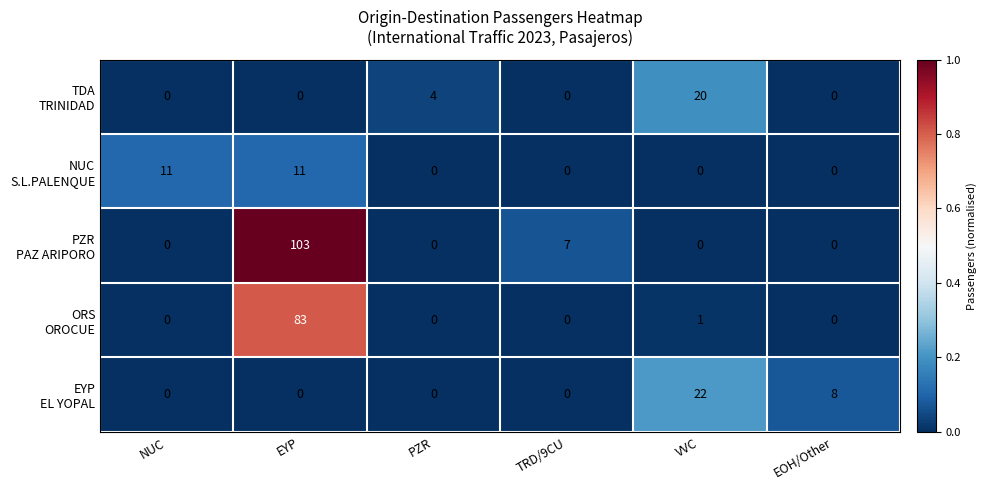

What is the maximum value shown in the chart?

103